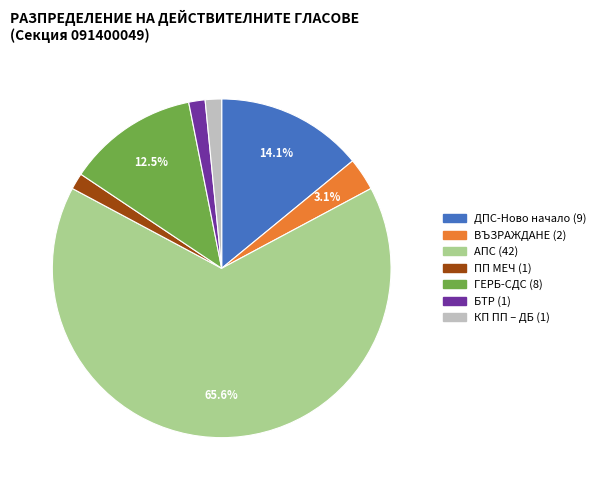

Is there any slice that represents more than half of the pie?

Yes